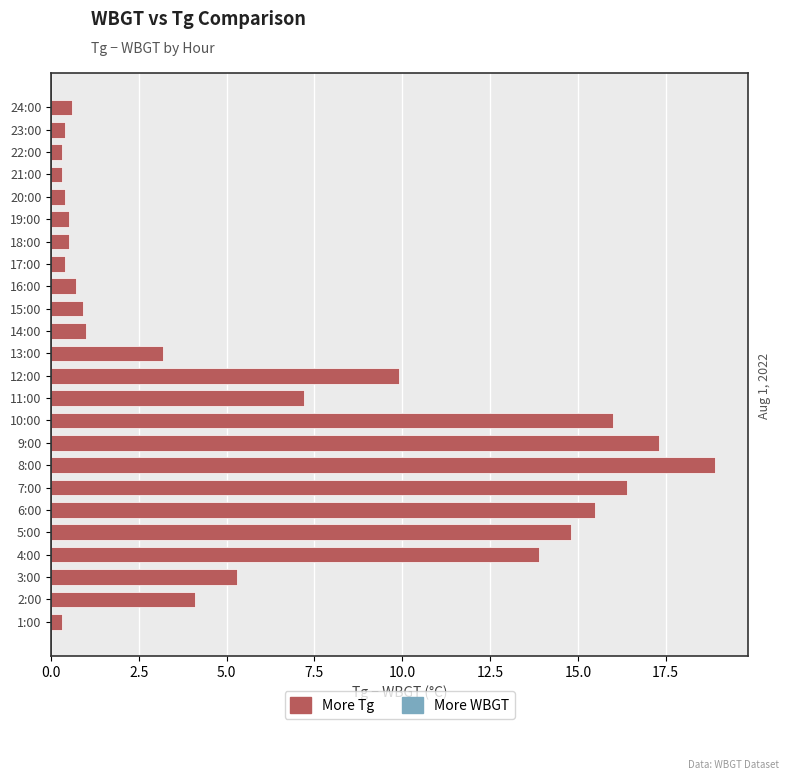

What is the maximum value shown in the chart?

18.9